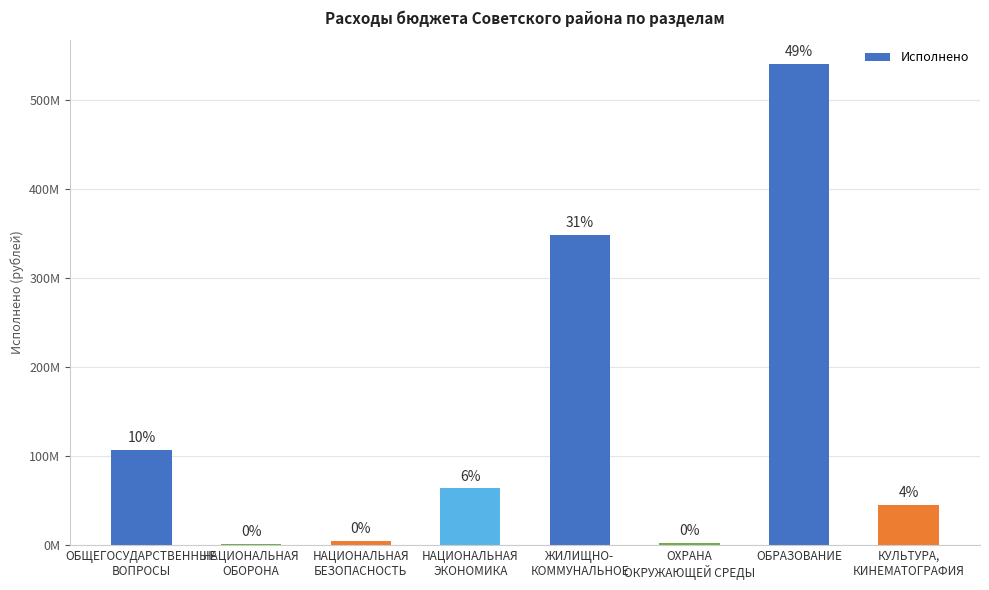

Are the bars horizontal?

No